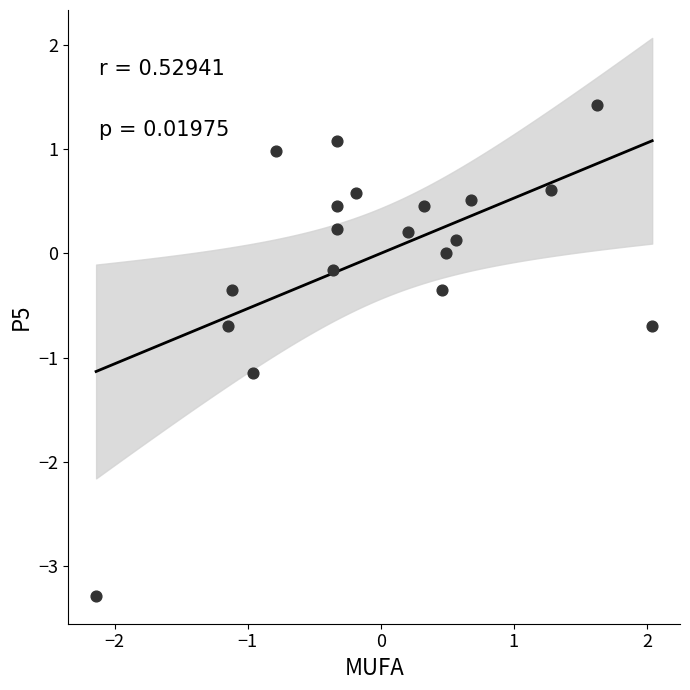

What is the range of Y values (max minus min)?

4.7